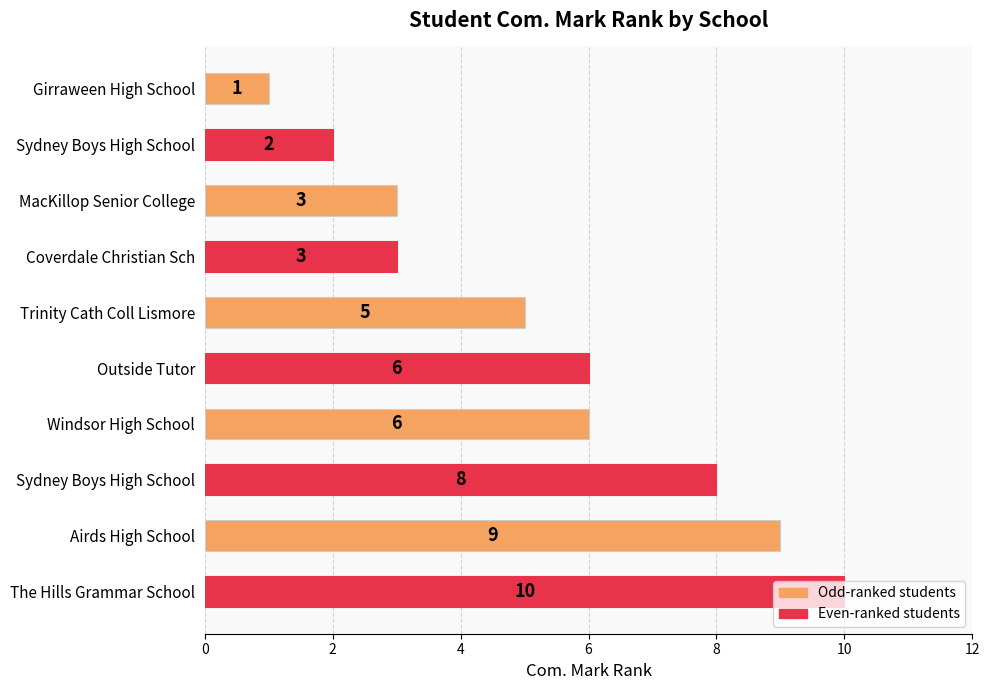

How many bars are there in total?

10